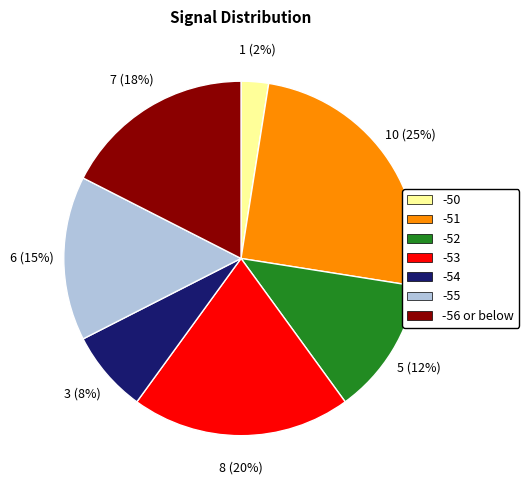

Does any single category account for the majority?

No